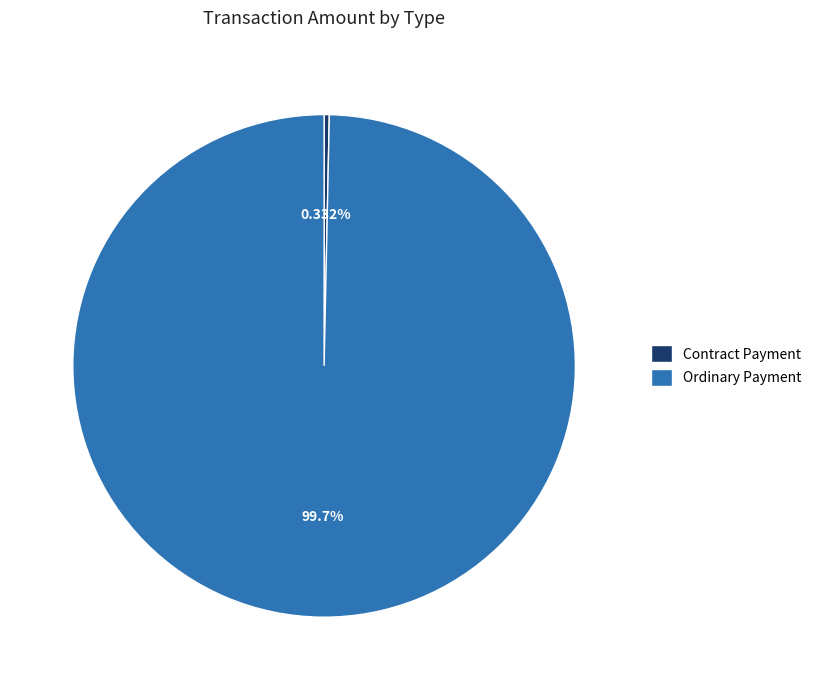

Between Ordinary Payment and Contract Payment, which is larger?

Ordinary Payment